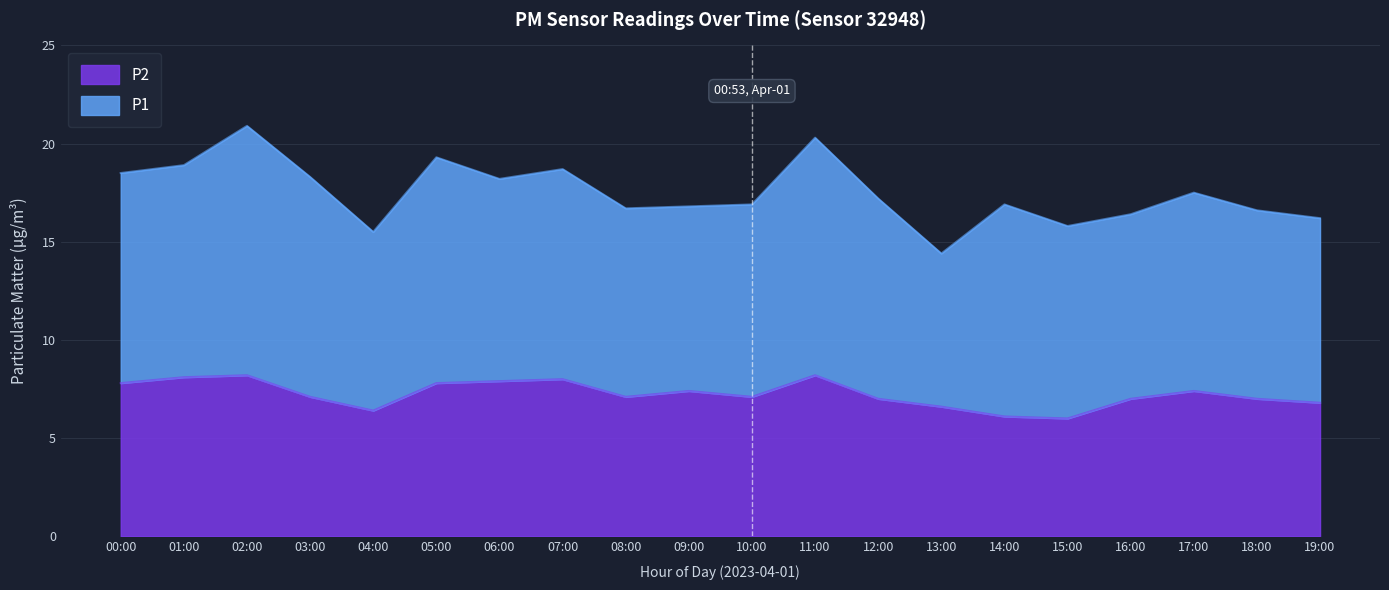

True or false: P2 has a value of 6.0 at 15:00.

True